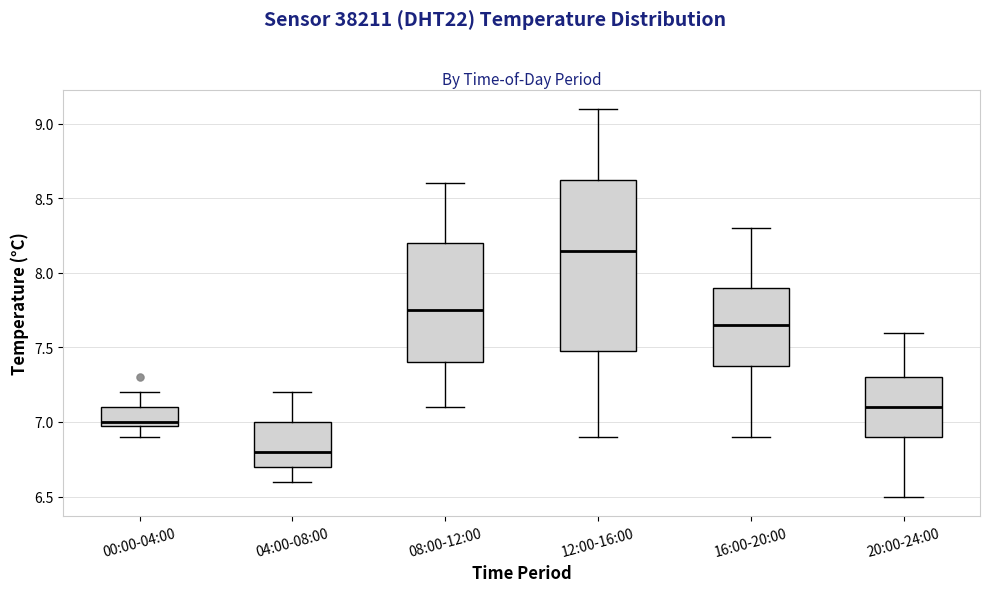

Which box has the highest median line?

12:00-16:00